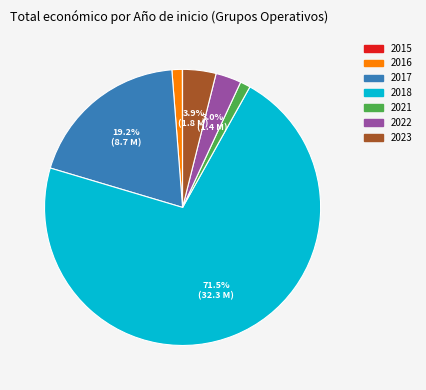

Is there a majority slice in this chart?

Yes